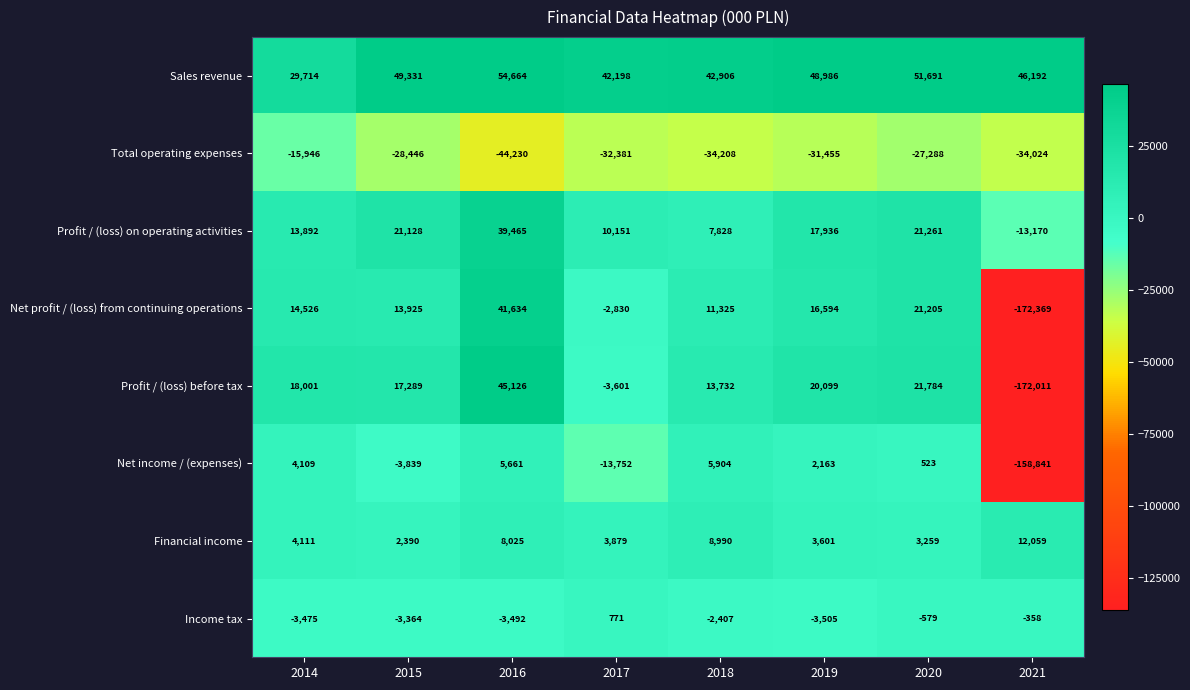

Which series changed the most between 2014 and 2016?

Total operating expenses